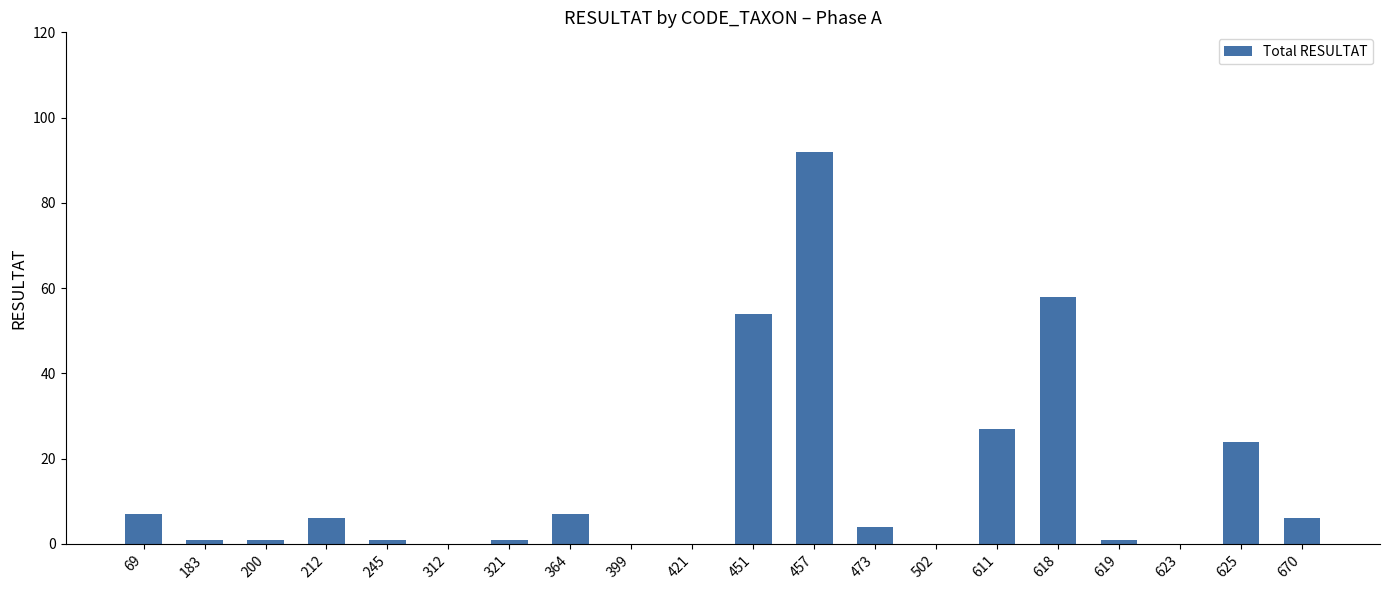

Is it true that the value at 312 is 60?

False